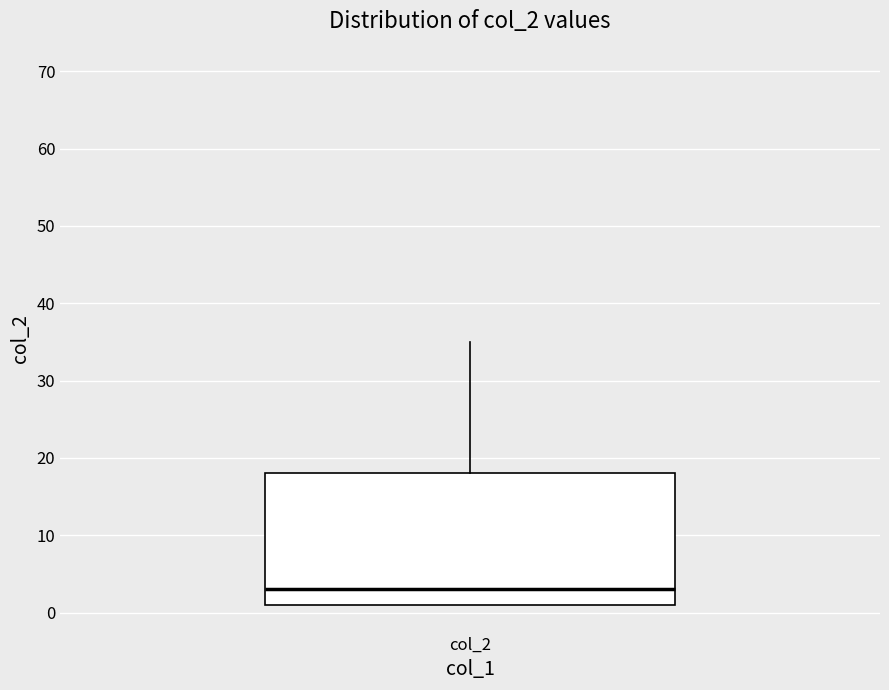

Where does the upper whisker of the box for col_2 end on the y-axis? The values are not printed on the chart, so give them approximately, as read against the axis.

35